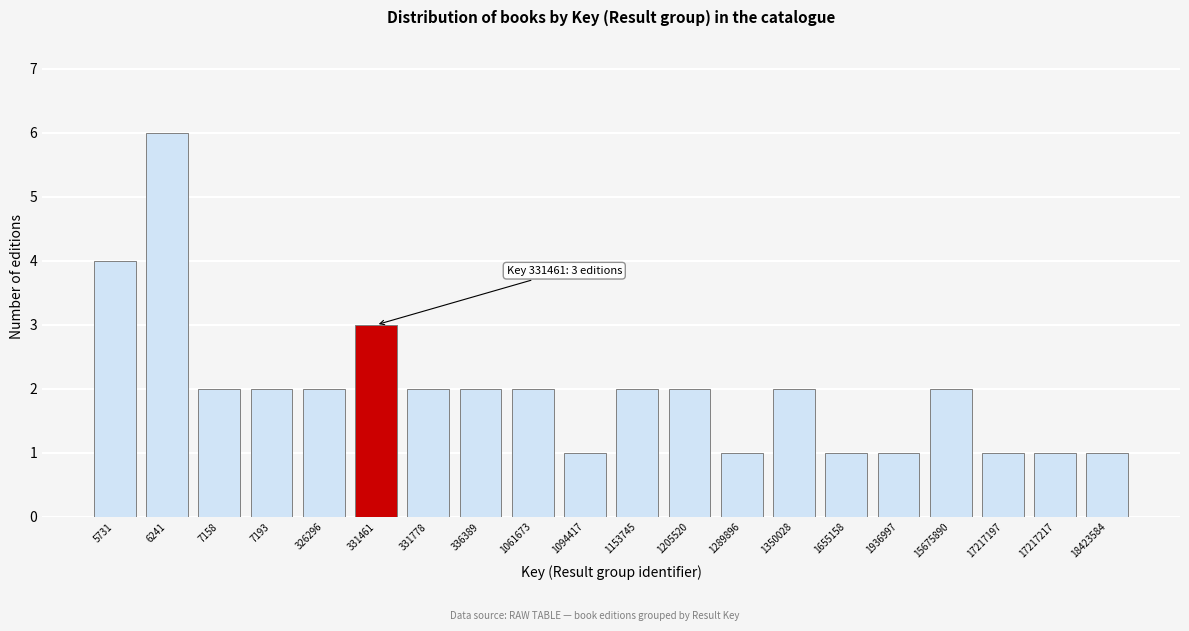

Reading left to right, what are all the values shown in this chart?

4	6	2	2	2	3	2	2	2	1	2	2	1	2	1	1	2	1	1	1